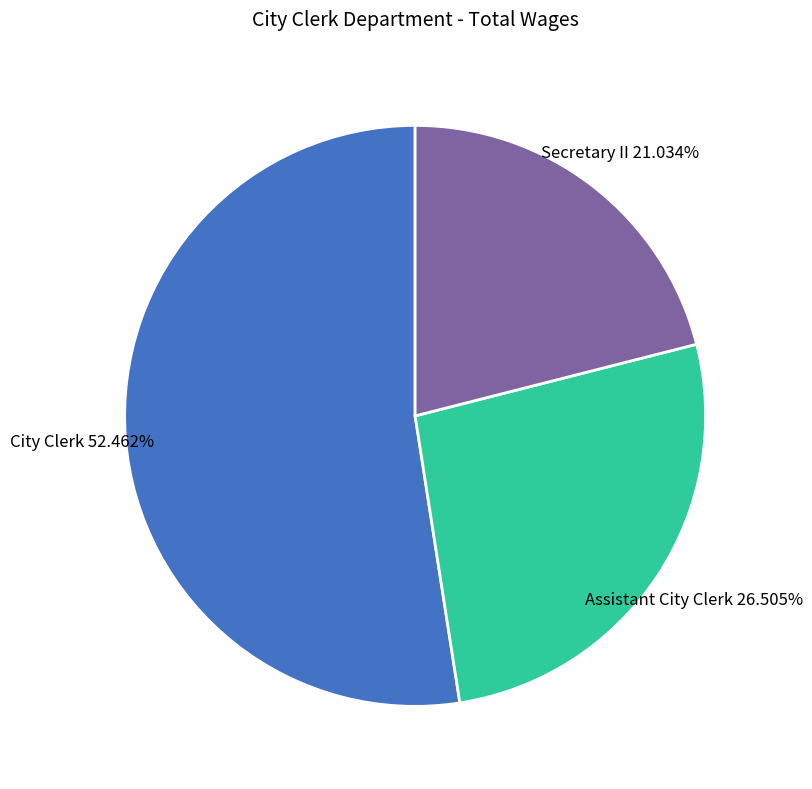

What is the total percentage of City Clerk and Assistant City Clerk?

79.0%